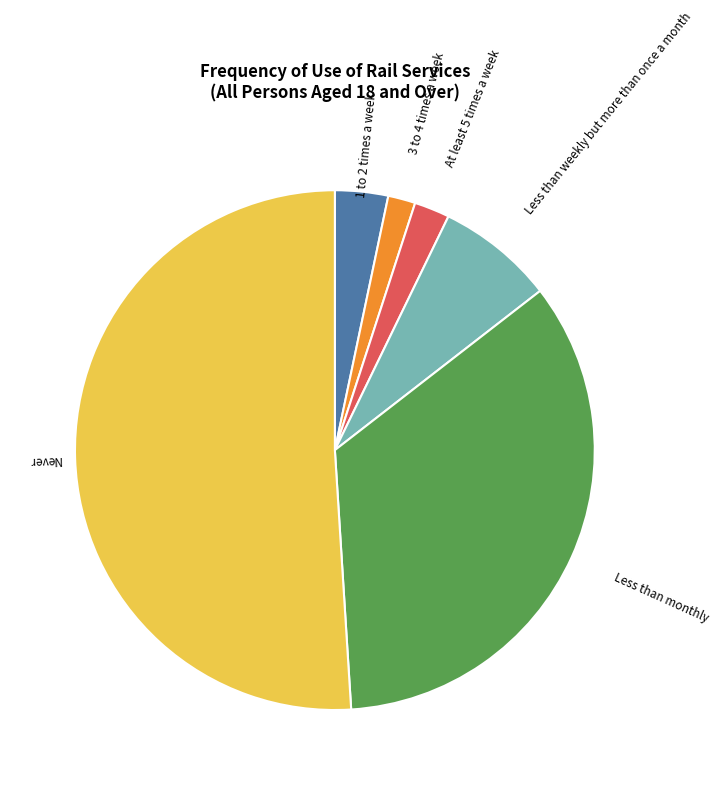

Does any single category account for the majority?

Yes